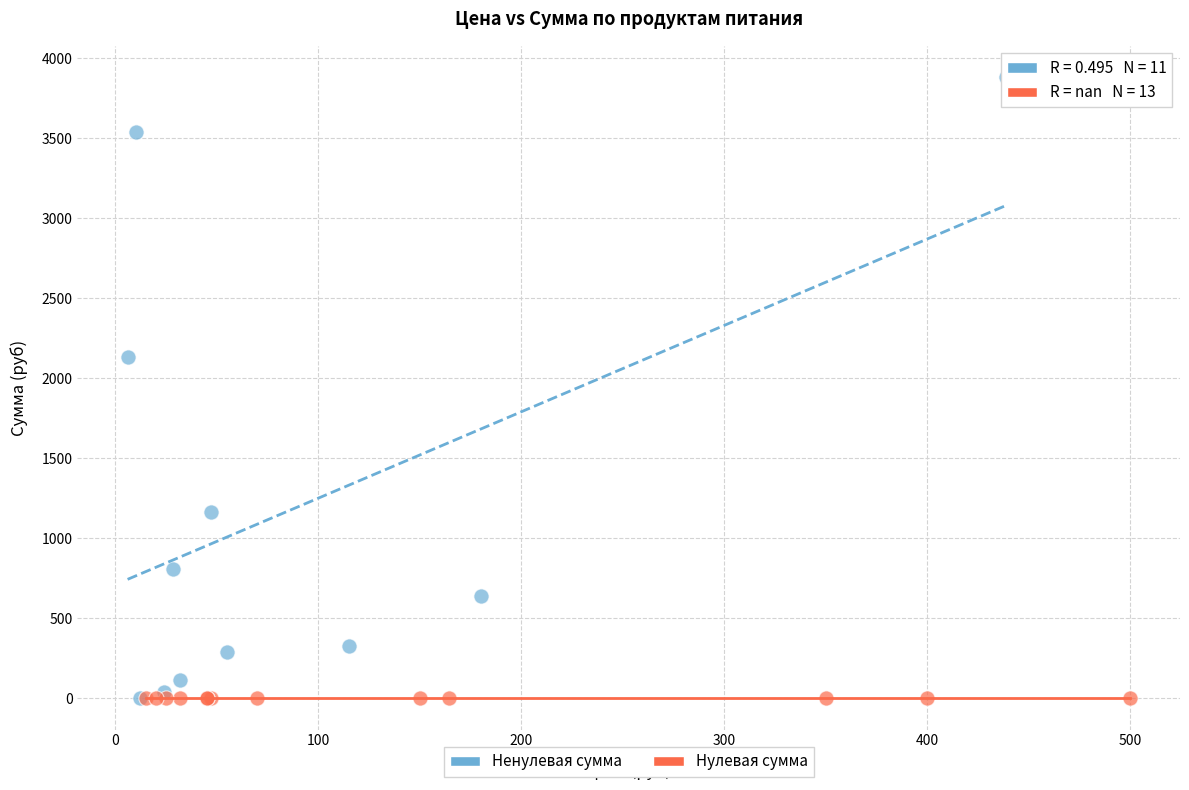

Which series reaches the maximum Y coordinate?

Ненулевая сумма